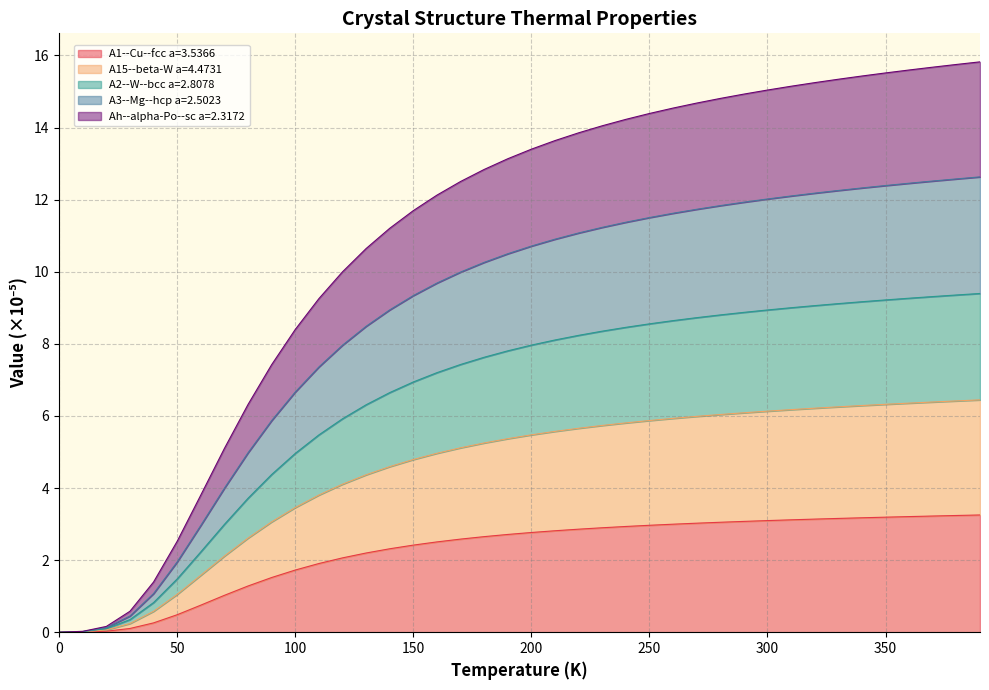

Which has a higher value, 250.0 or 370.0?

370.0